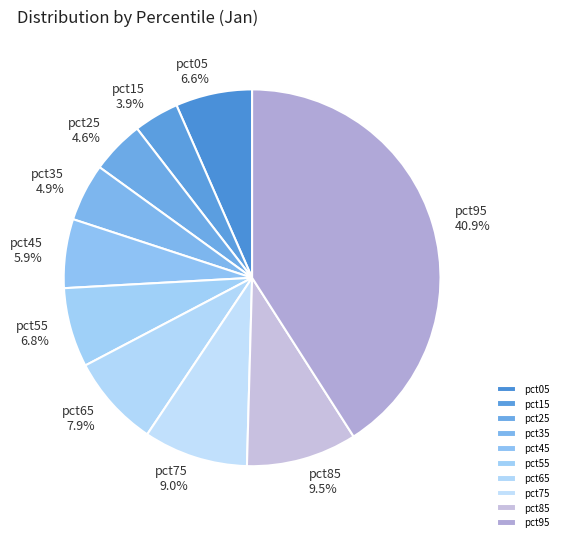

What percentage do pct75 and pct35 together represent?

13.9%